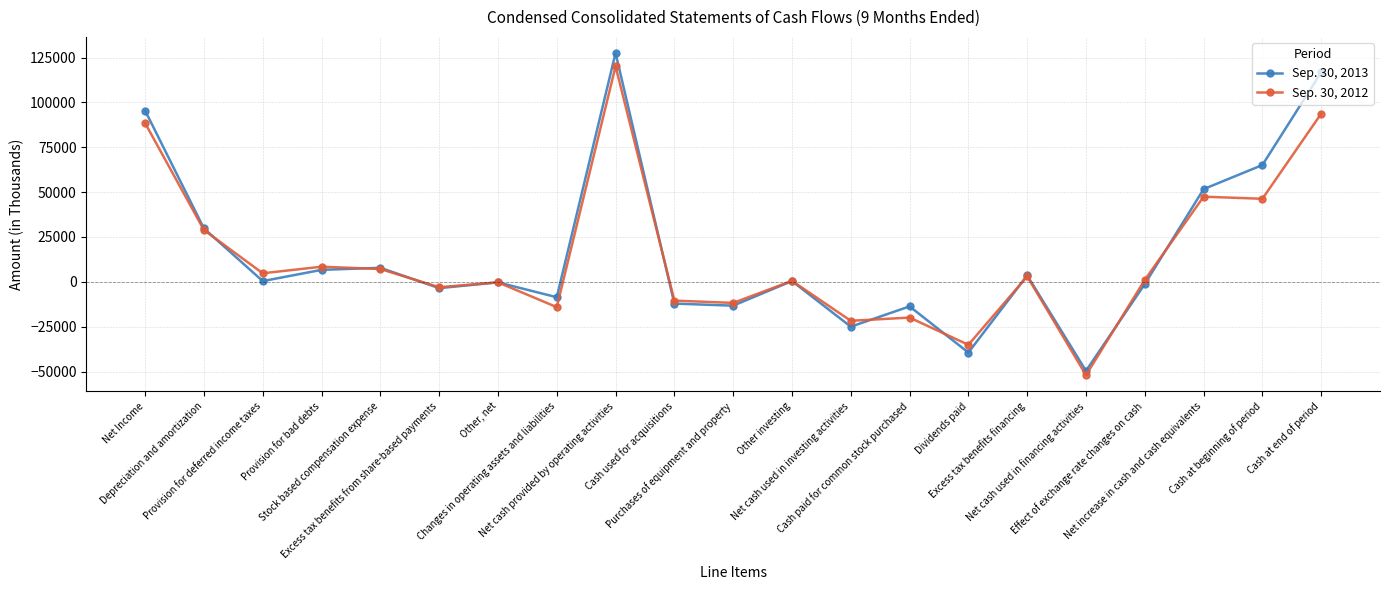

What is the maximum value shown in the chart?

127519